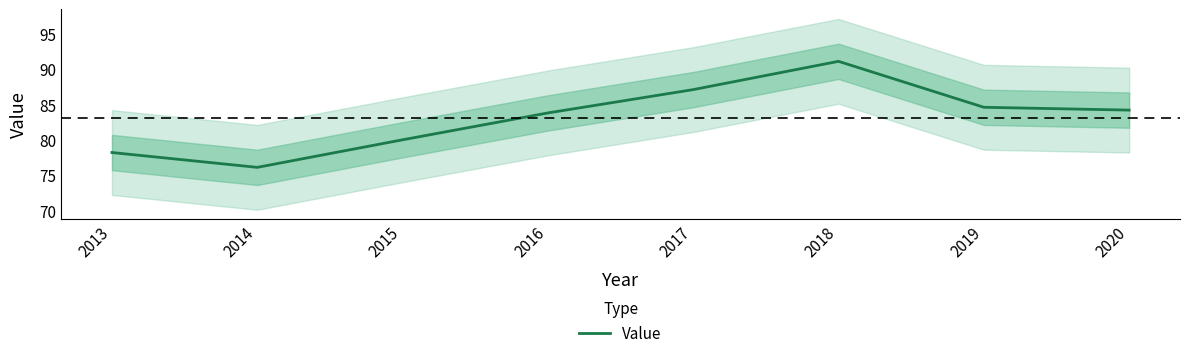

The value at 2019 is 84.6. True or false?

True